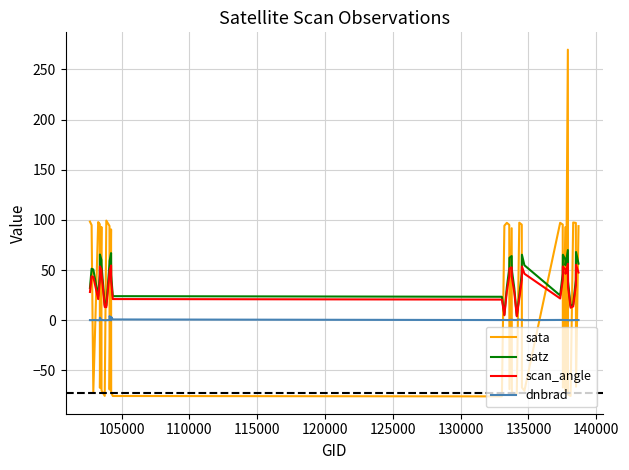

What is the lowest value of the sata series?

-75.8